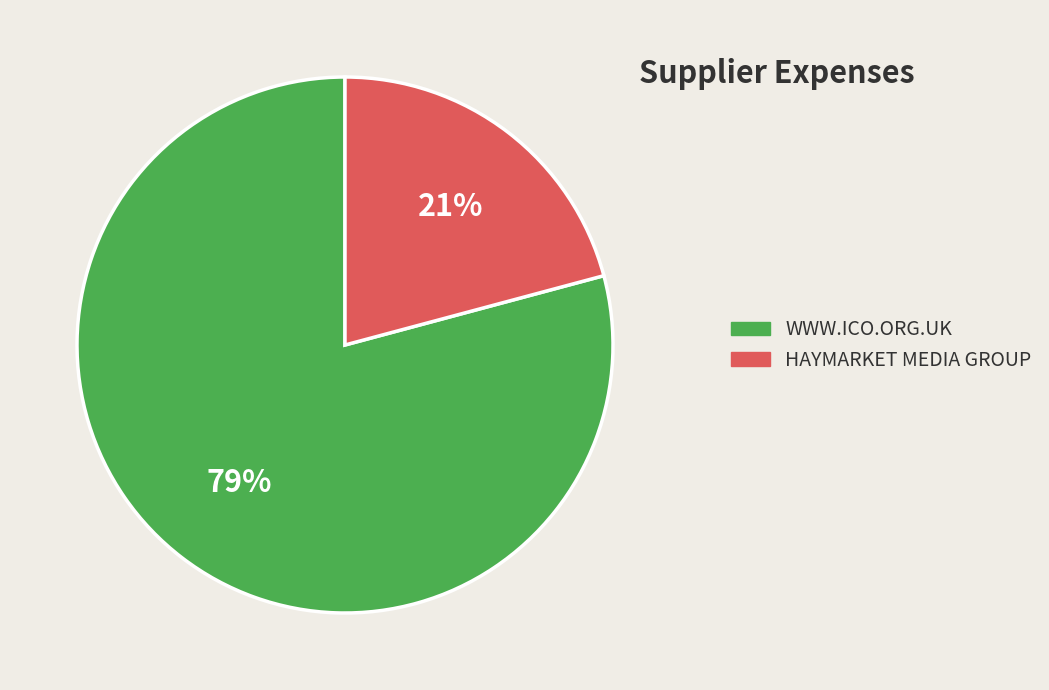

Which slice is the smallest?

HAYMARKET MEDIA GROUP